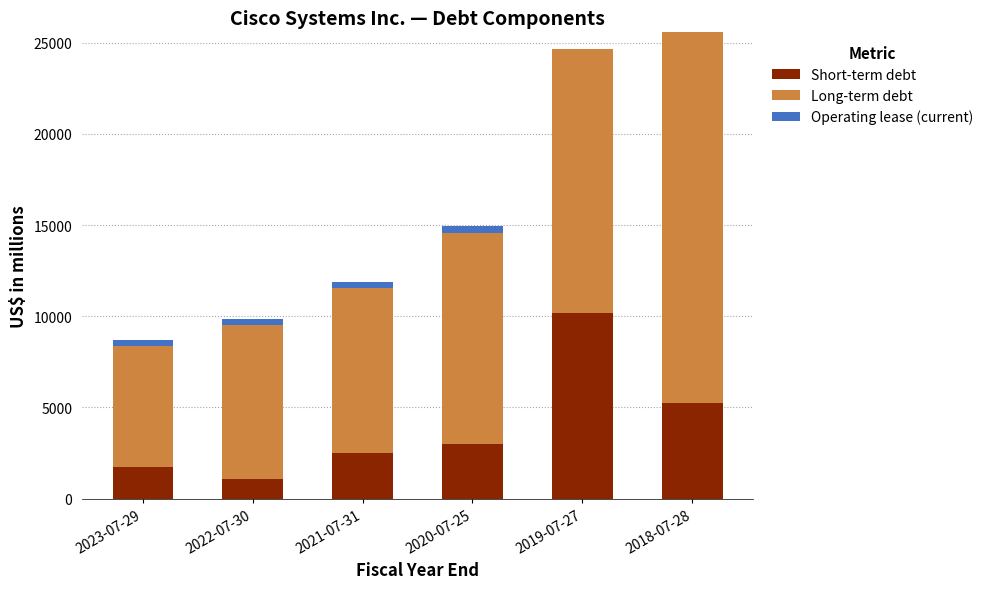

Where is Short-term debt nearest to the value 5645?

2018-07-28